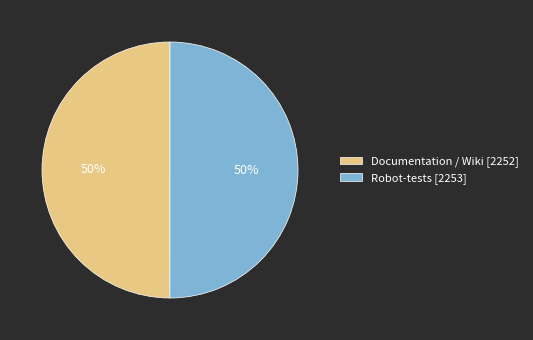

Do Robot-tests [2253] and Documentation / Wiki [2252] together represent more than half of the pie?

Yes